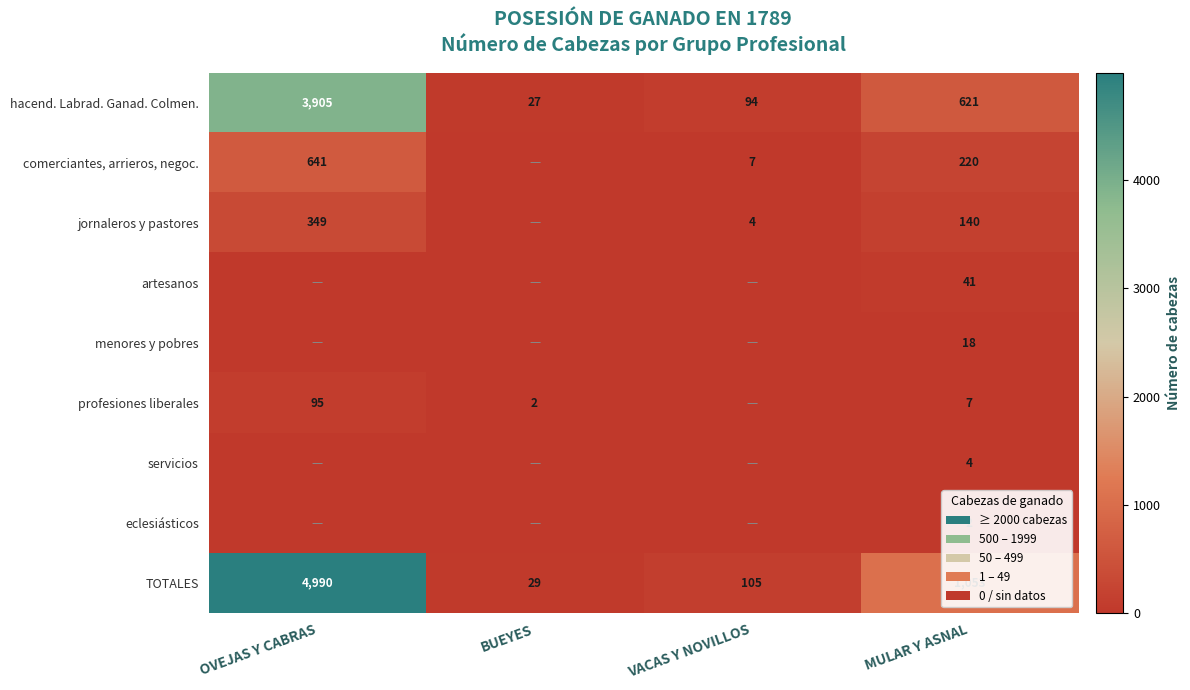

At which label is hacend. Labrad. Ganad. Colmen. closest to 1966?

MULAR Y ASNAL